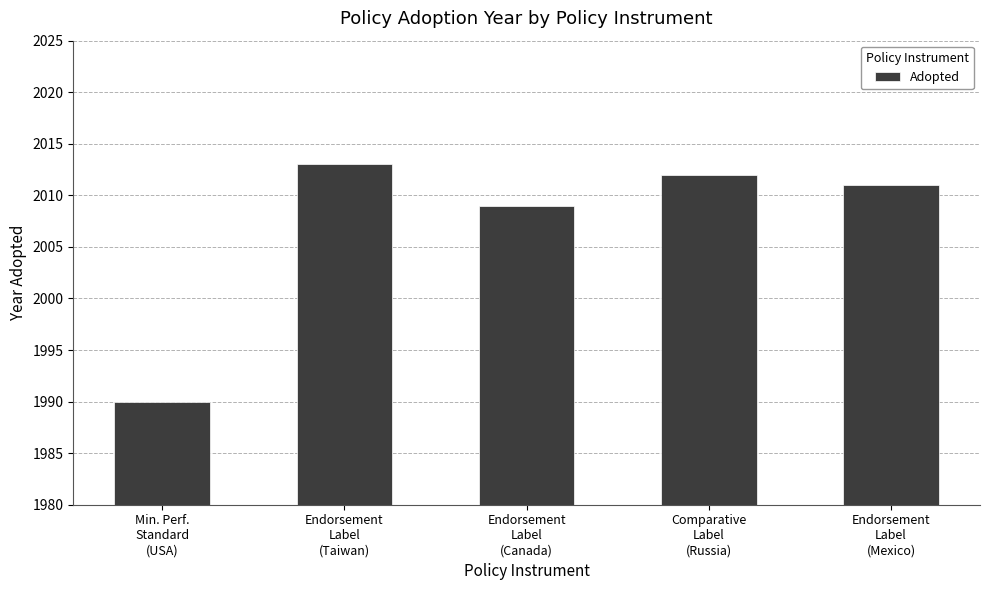

What is the change in value from Min. Perf.
Standard
(USA) to Endorsement
Label
(Mexico)?

+21